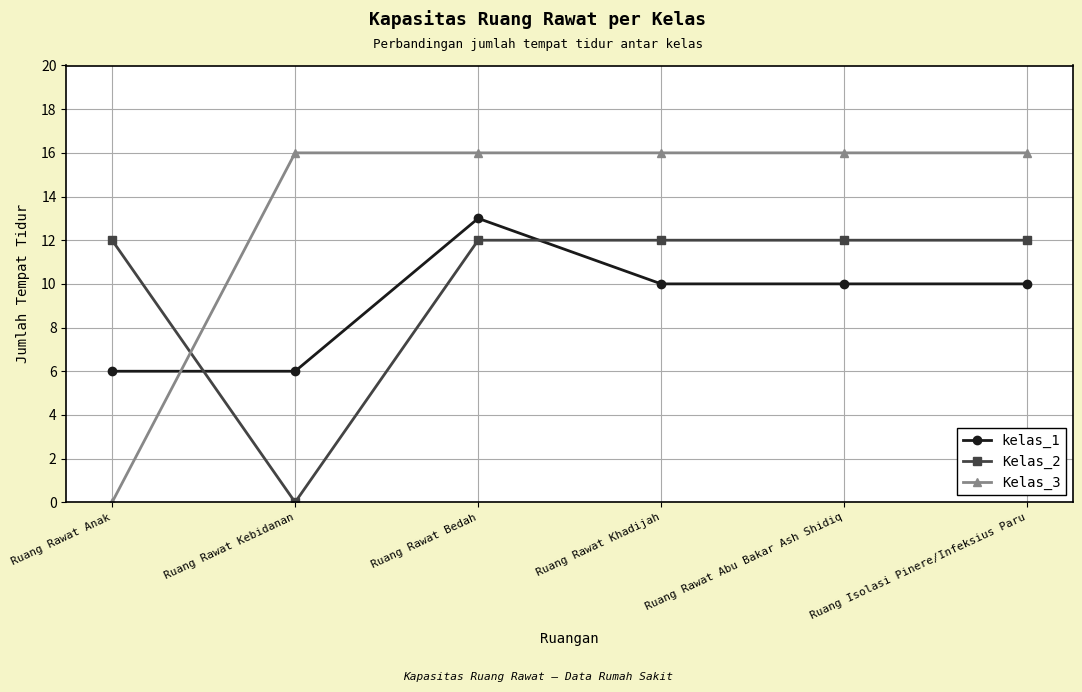

The kelas_1 series shows 15 at Ruang Rawat Abu Bakar Ash Shidiq. True or false?

False